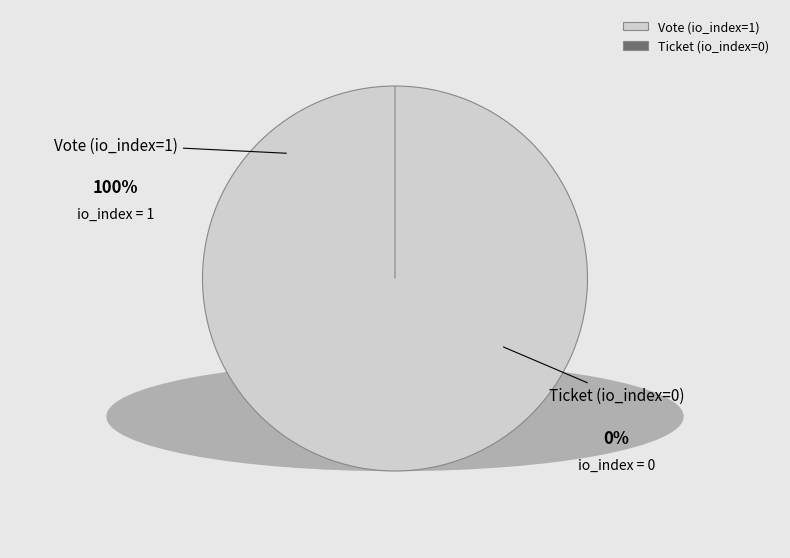

What is the largest slice in the pie chart?

Vote (io_index=1)